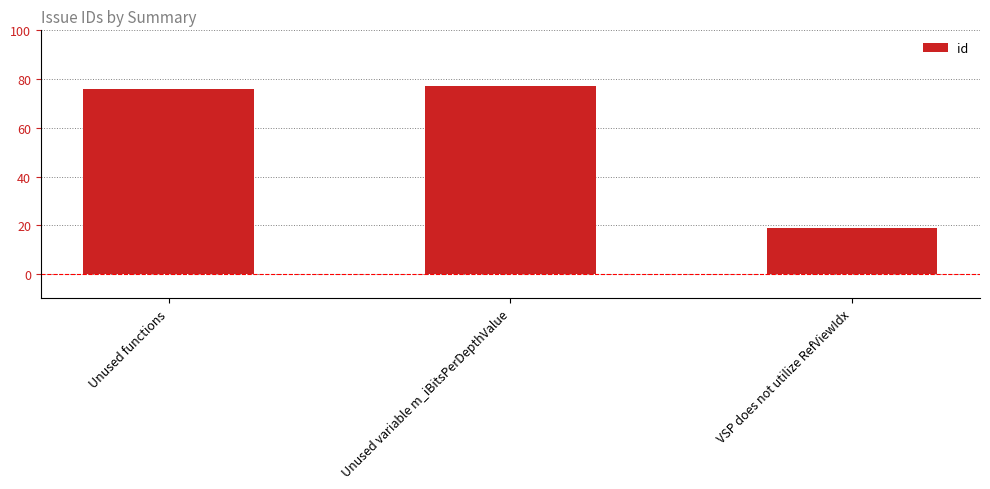

At which label is the value closest to 48?

Unused functions